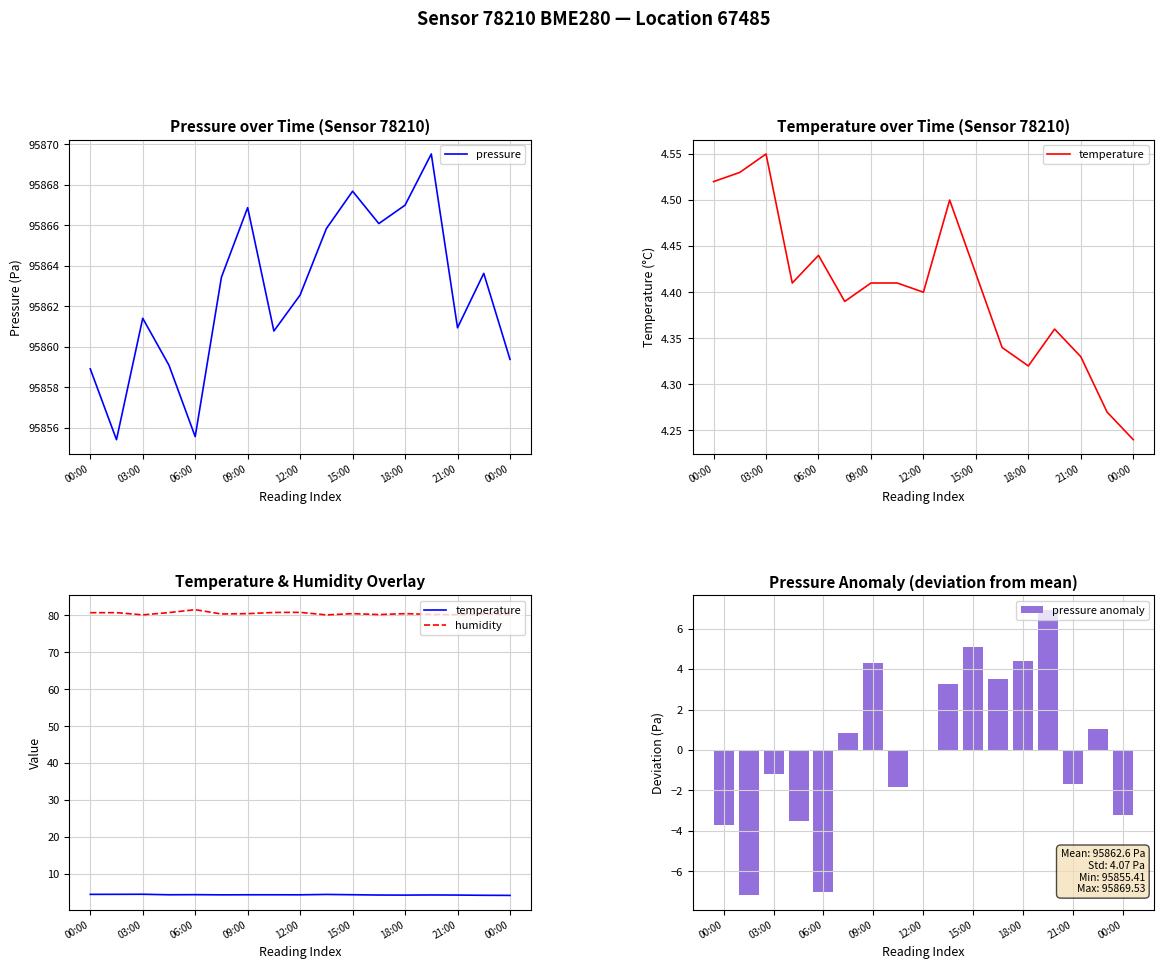

Rank the series at 12:00 from highest to lowest value.

pressure, humidity, temperature, pressure anomaly